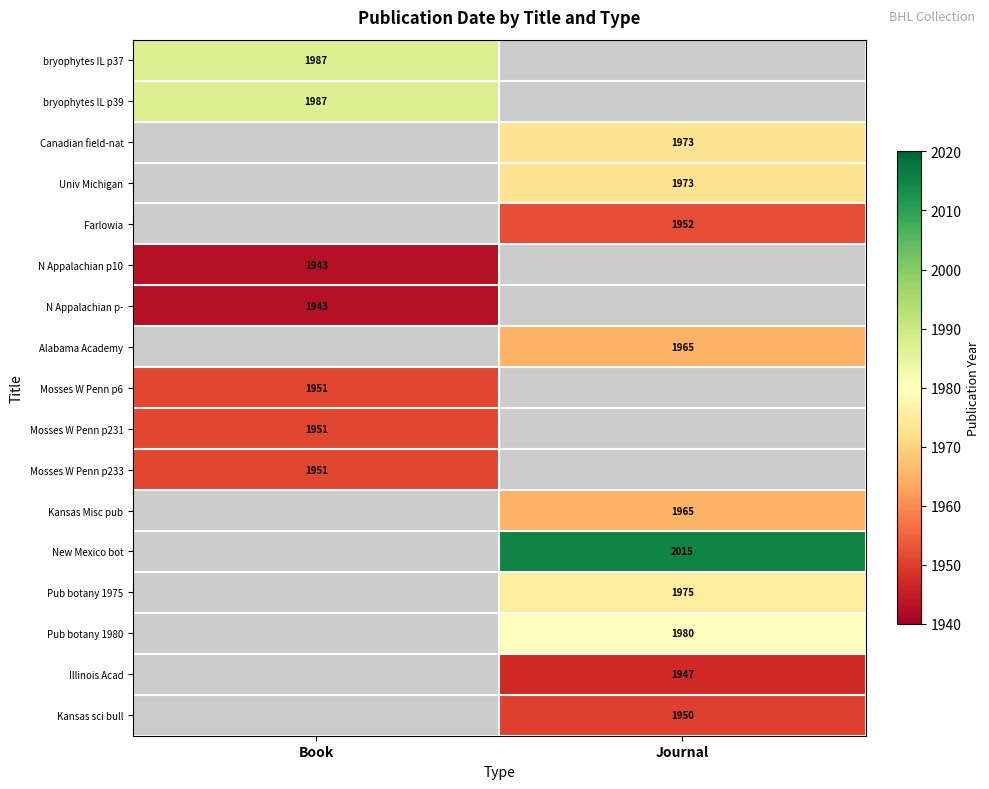

Is the value of N Appalachian p- at Book greater than the value of Kansas Misc pub at Journal?

No